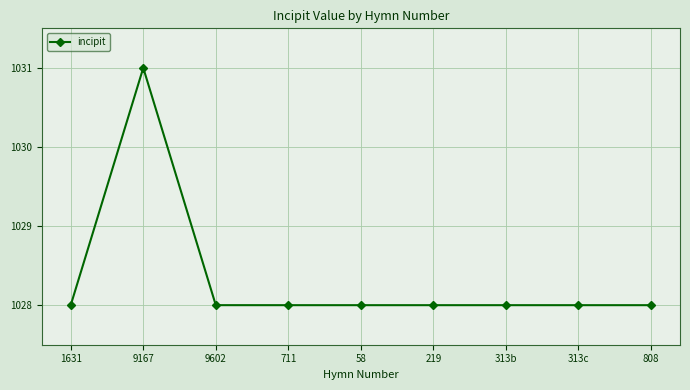

True or false: the data shows 1412.8 at 313b.

False